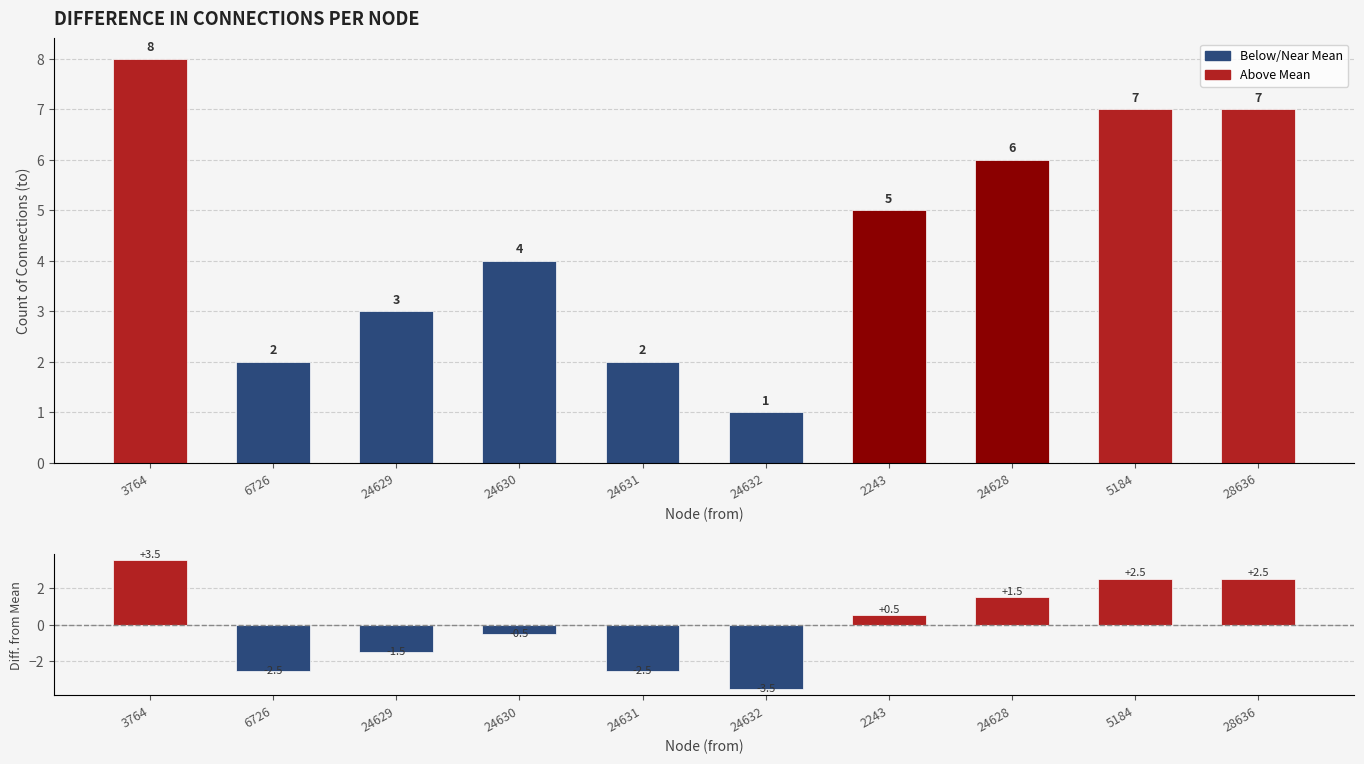

What is the difference between the highest and lowest values at 24631?

4.5